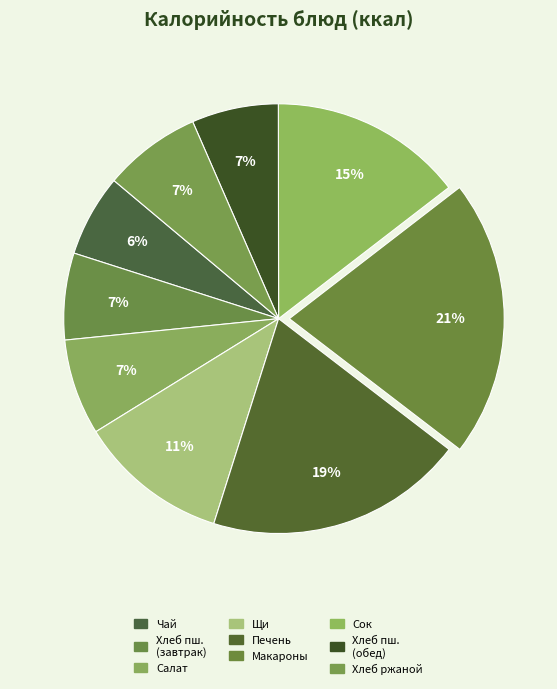

How many segments does this pie chart have?

9